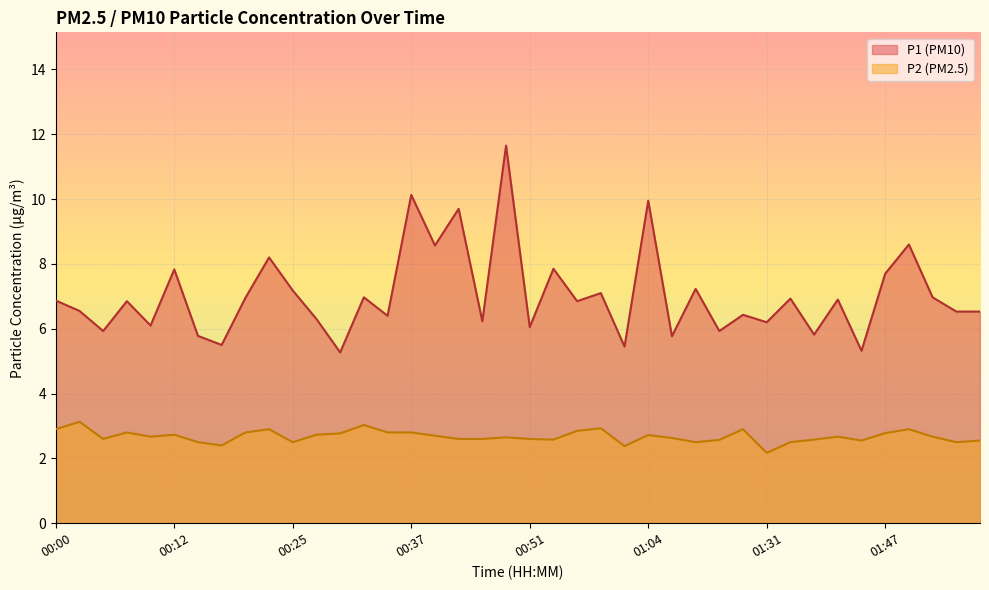

Where is P1 nearest to the value 8?

00:54